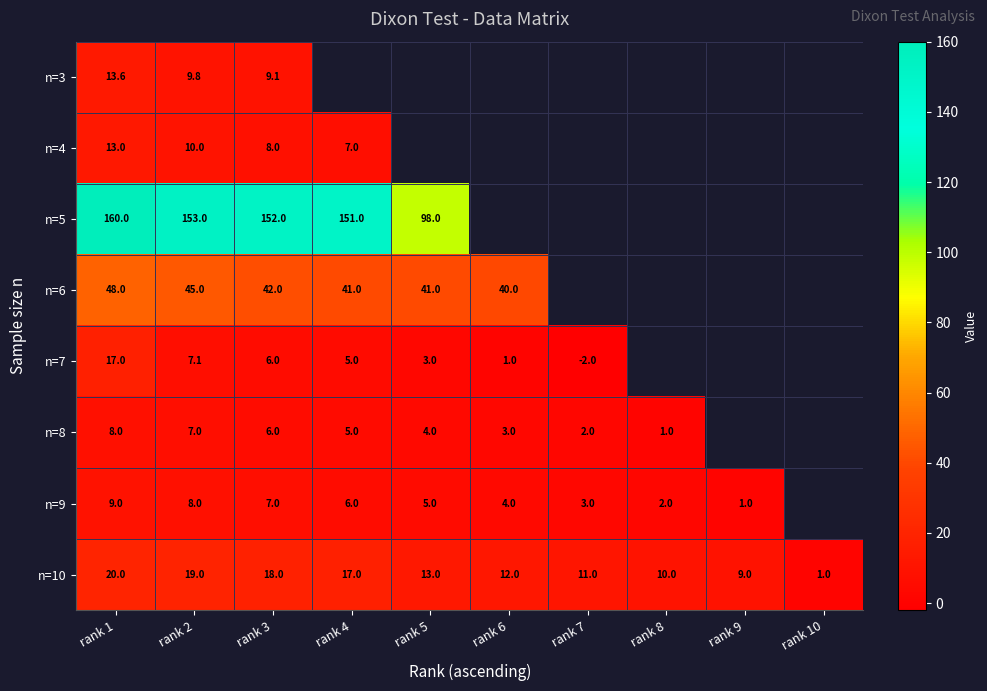

What is the sum of the n=10 values at rank 2 and rank 9?

28.0